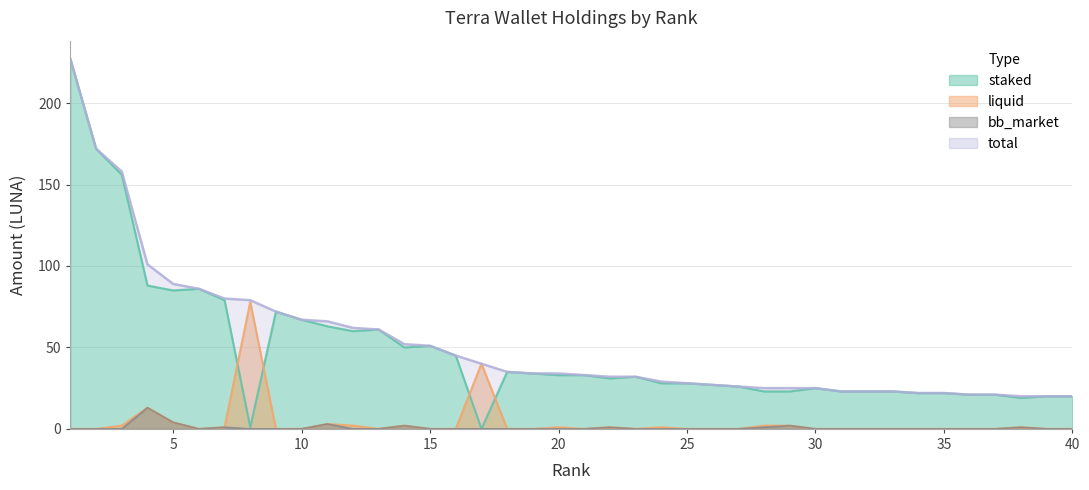

Which series has the widest spread of values?

staked